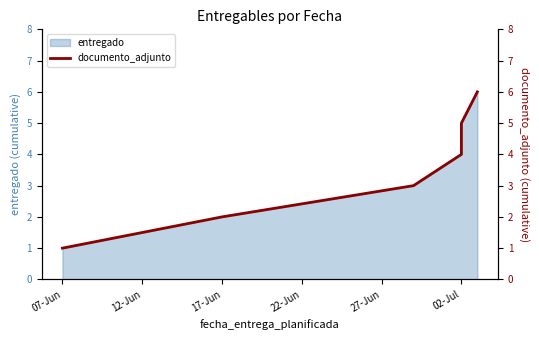

How many lines are shown in the chart?

1